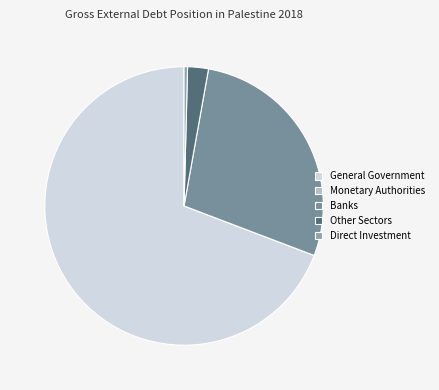

What percentage is the Other Sectors slice, to the nearest percent?

2%